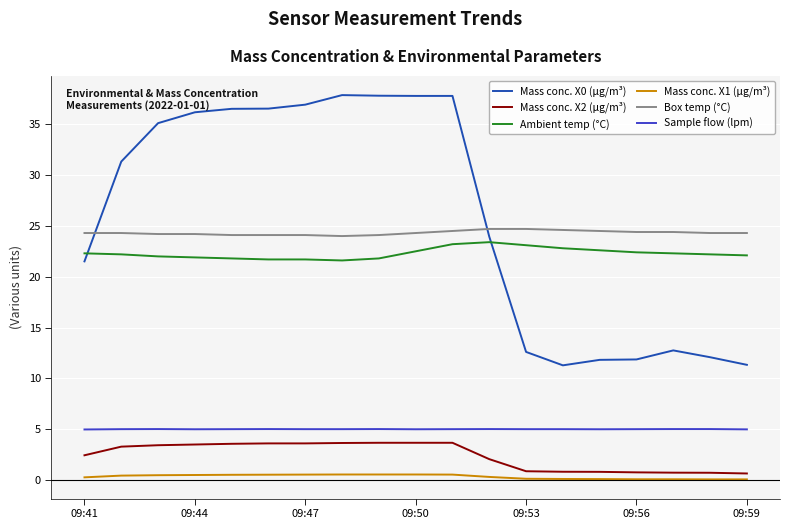

What is the maximum value for Mass conc. X2 (μg/m³)?

3.7